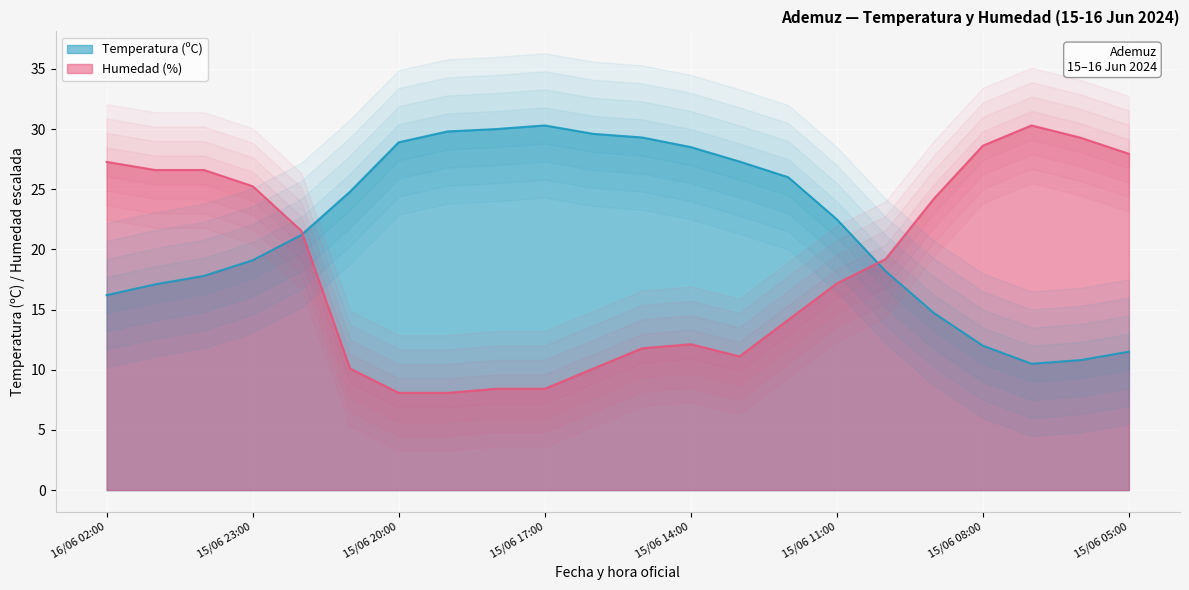

How many interior local peaks does the Temperatura (ºC) series have?

1